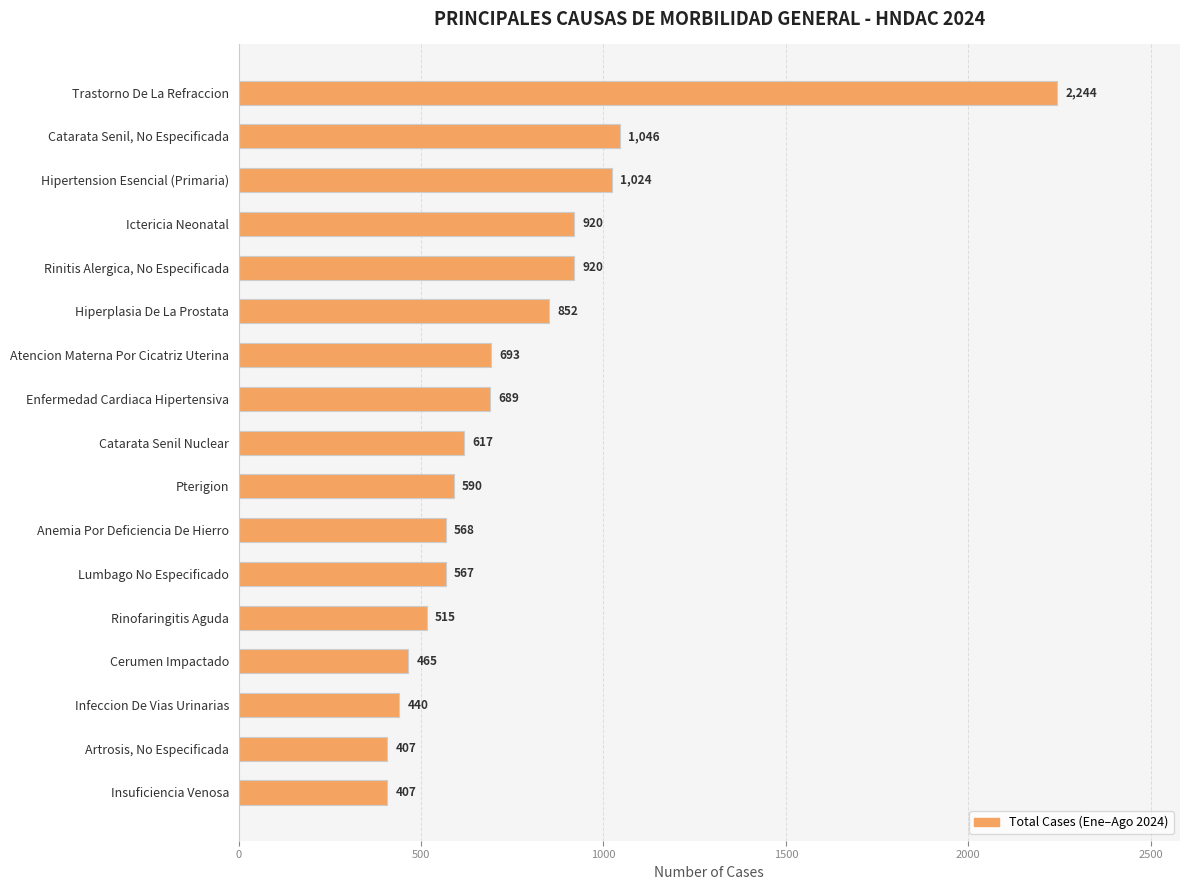

At which label is the value closest to 1325?

Catarata Senil, No Especificada